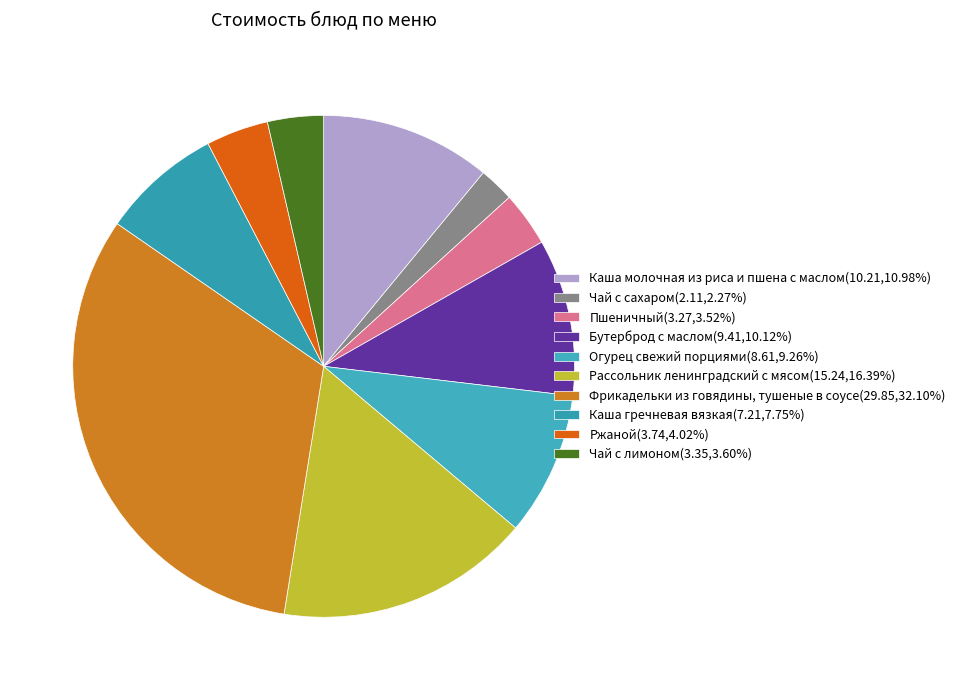

How many slices are in this pie chart?

10